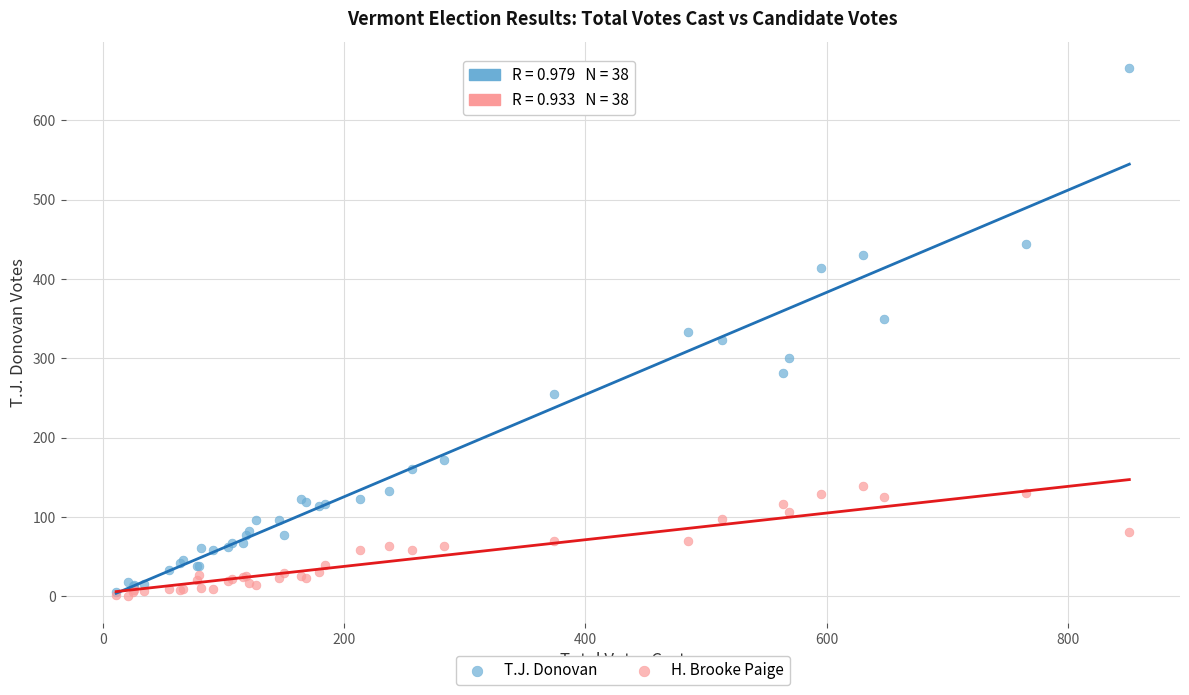

Which series has the widest spread of Y values?

T.J. Donovan